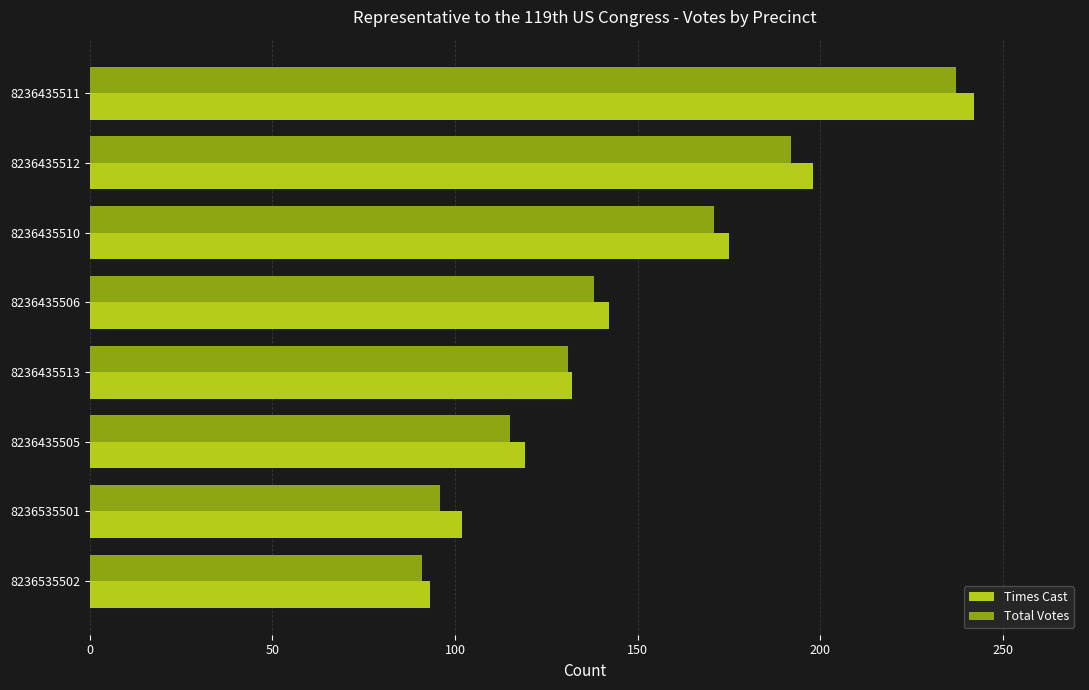

The Times Cast series shows 132 at 8236435513. True or false?

True